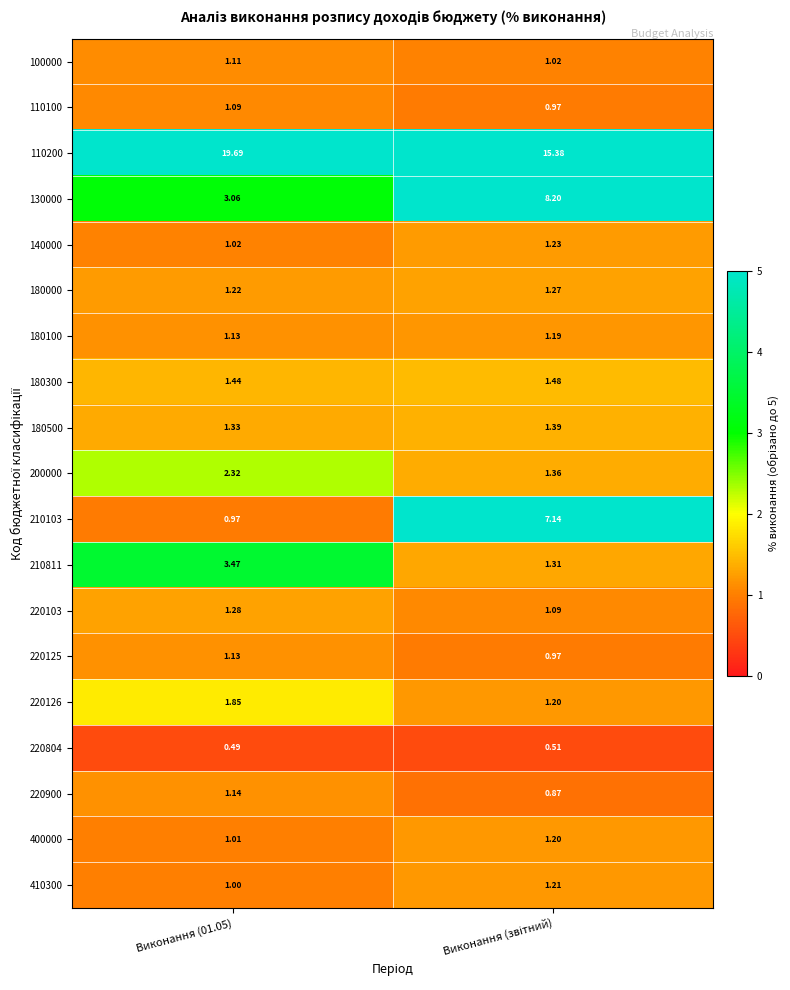

How many data points in 130000 are above 8?

1